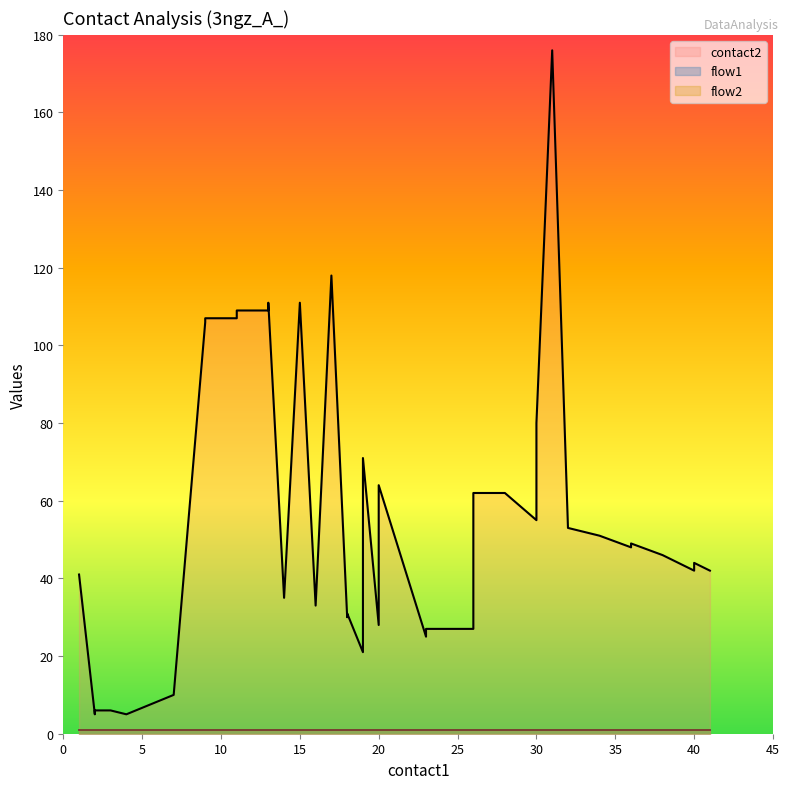

Rank the series at 30 from highest to lowest value.

contact2, flow1, flow2